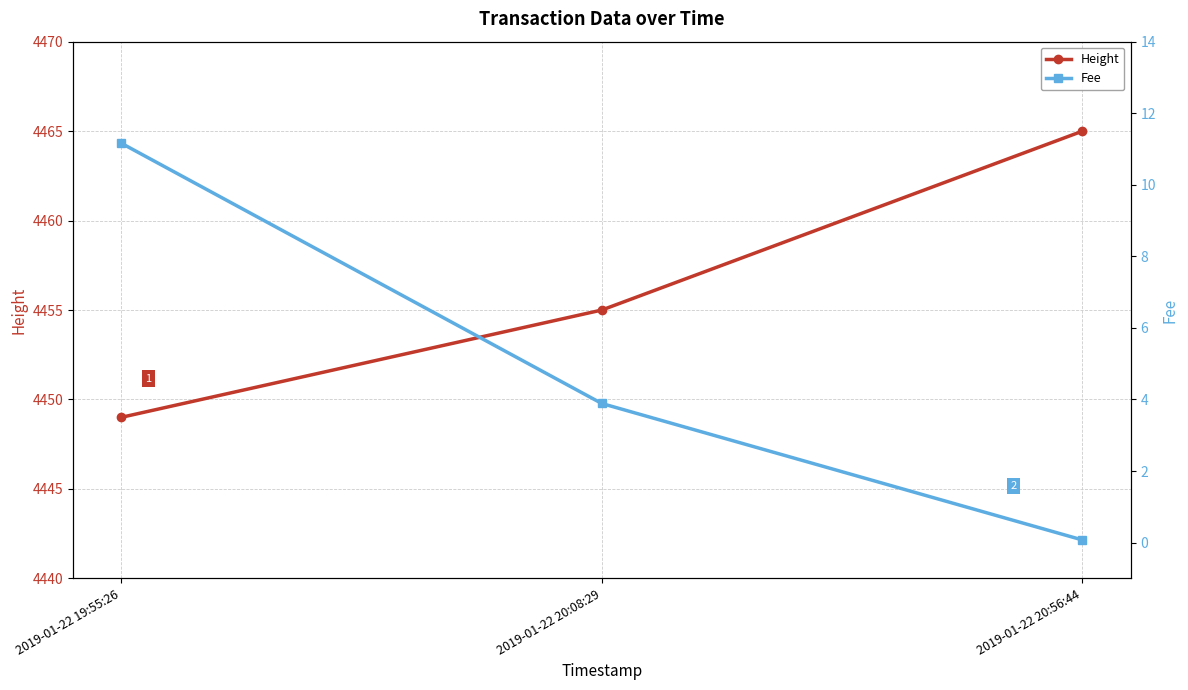

Which has a higher value, 2019-01-22 19:55:26 or 2019-01-22 20:08:29?

2019-01-22 20:08:29